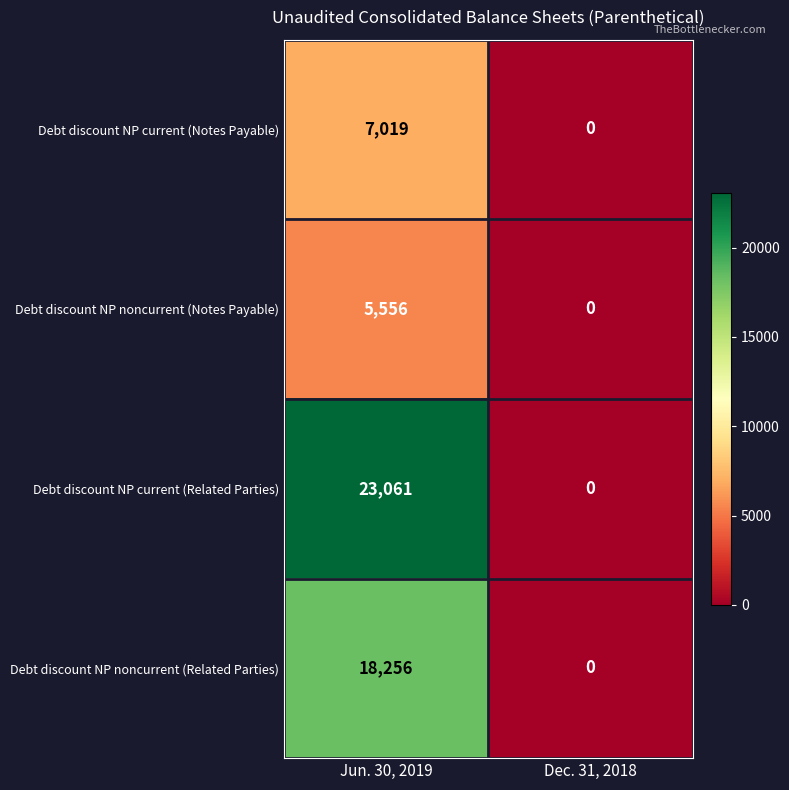

Where is Debt discount NP current (Related Parties) nearest to the value 11530?

Dec. 31, 2018